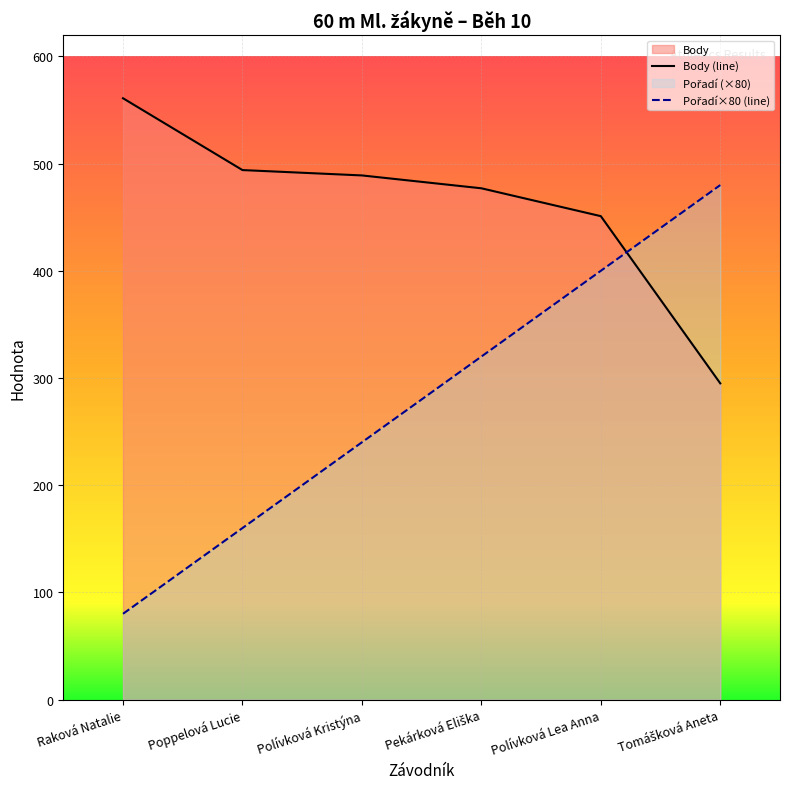

What is the sum of the Pořadí values at Poppelová Lucie and Raková Natalie?

240